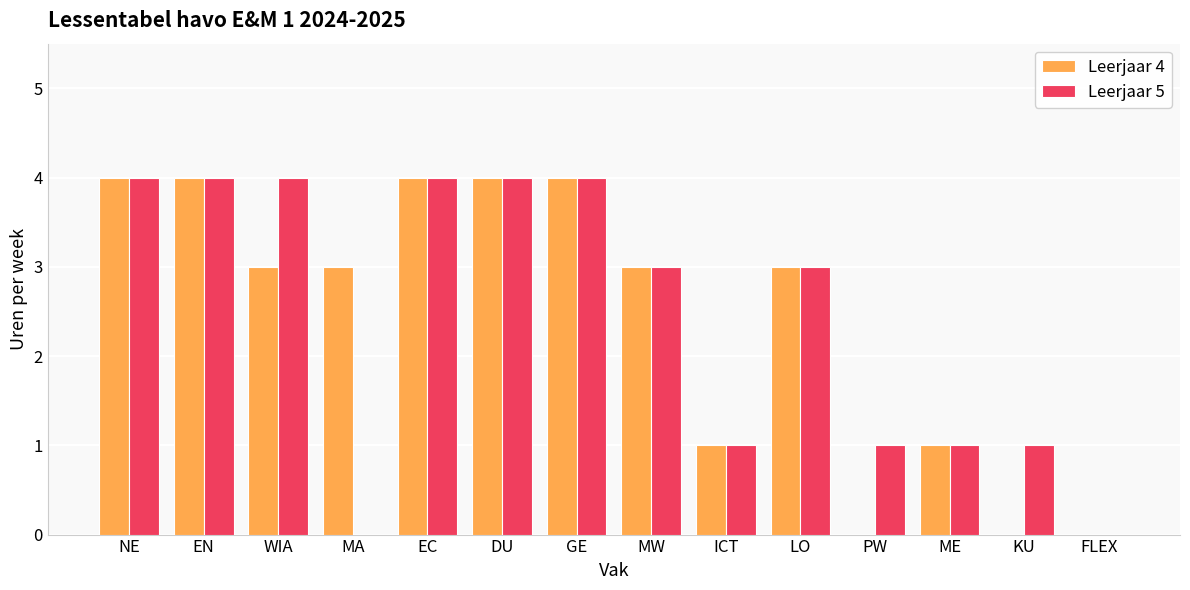

What is the sum of all Leerjaar 5 values?

34